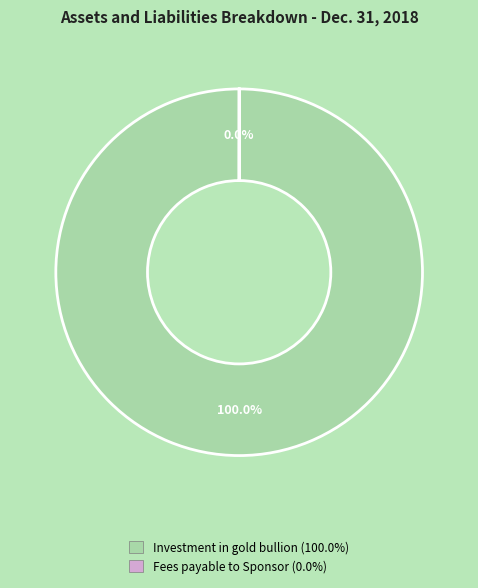

Does any single category account for the majority?

Yes